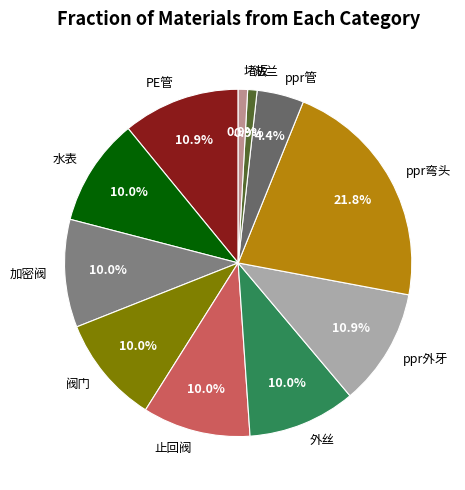

What portion of the pie excludes PE管?

89.1%